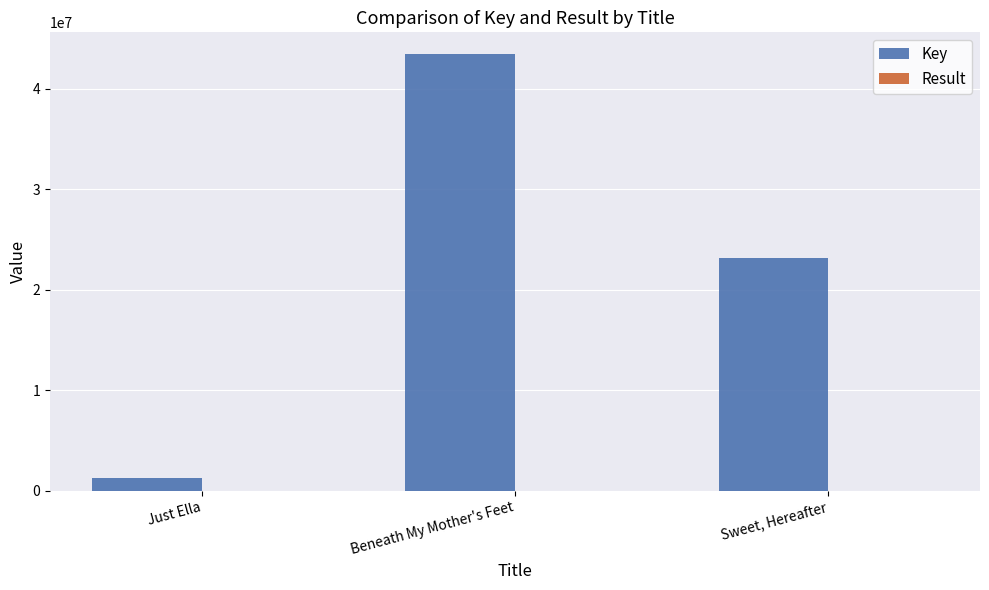

True or false: Key has a value of 23201886 at Sweet, Hereafter.

True